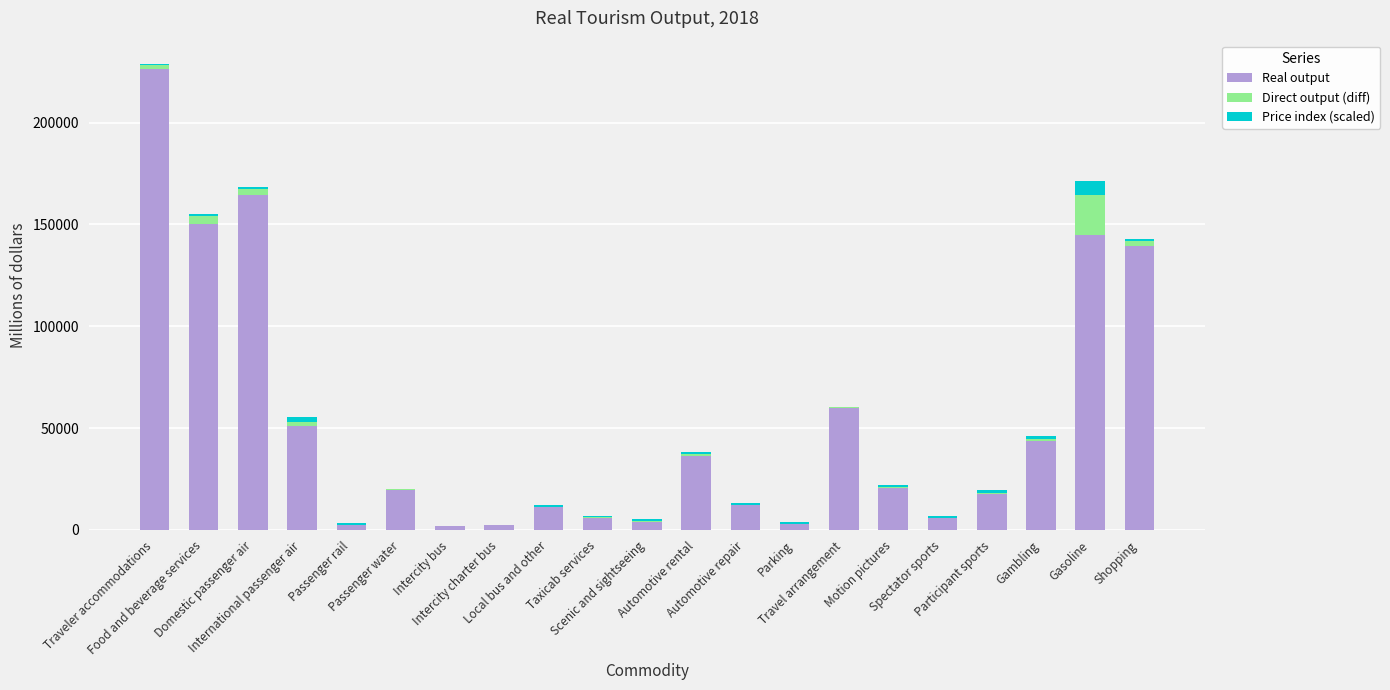

What is the approximate value of Real output at Motion pictures?

20475.9